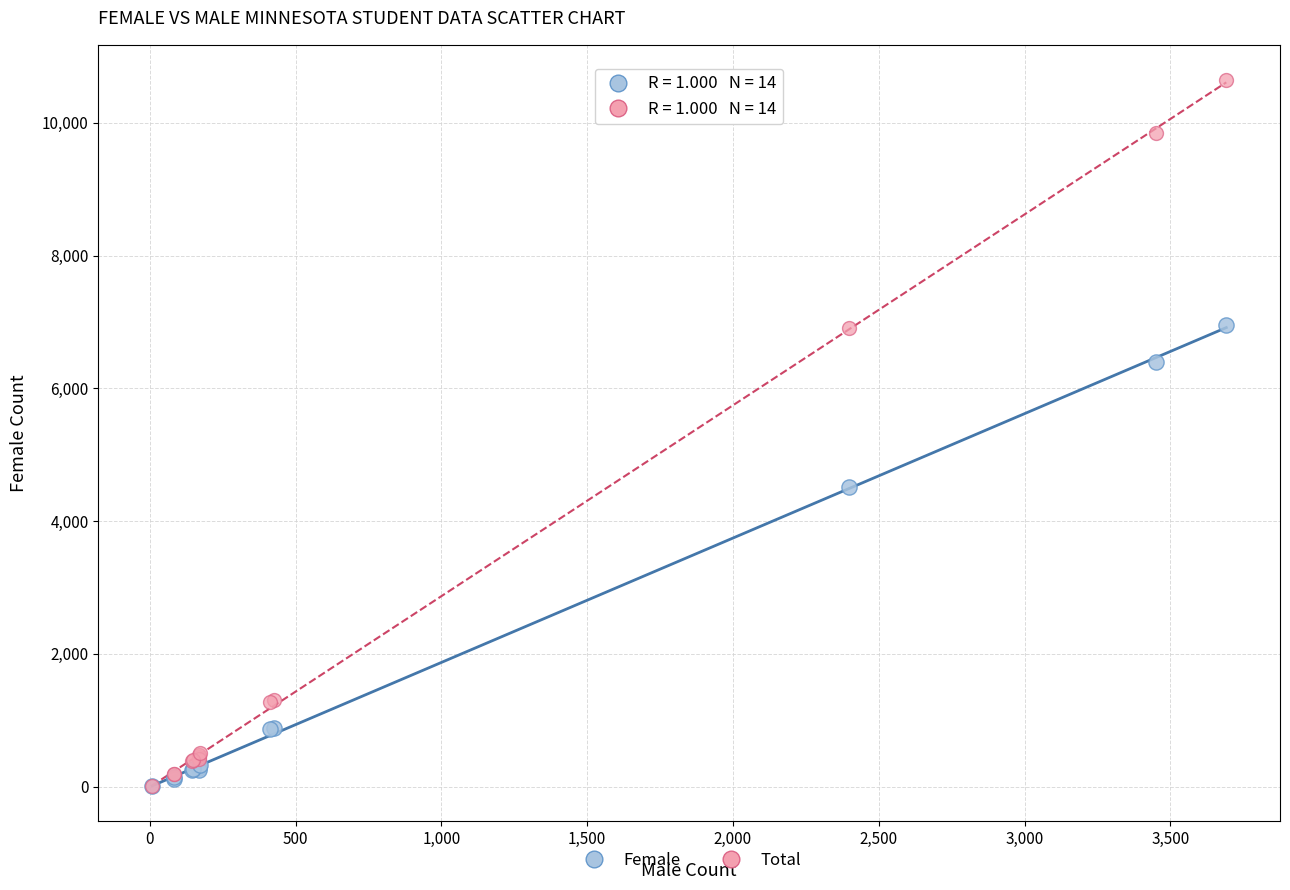

Across all series, what Y value is closest to 5325?

4510